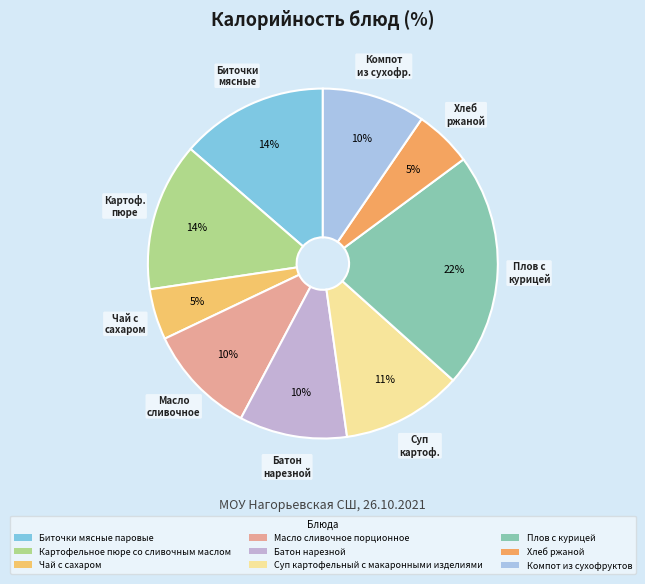

Rank the categories by value from highest to lowest.

Плов с курицей, Картофельное пюре со сливочным маслом, Биточки мясные паровые, Суп картофельный с макаронными изделиями, Масло сливочное порционное, Батон нарезной, Компот из сухофруктов, Хлеб ржаной, Чай с сахаром